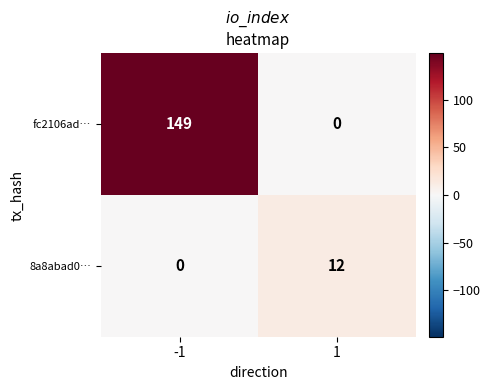

Reading right to left, extract all data points from this chart.

fc2106ad…: 0	149
8a8abad0…: 12	0